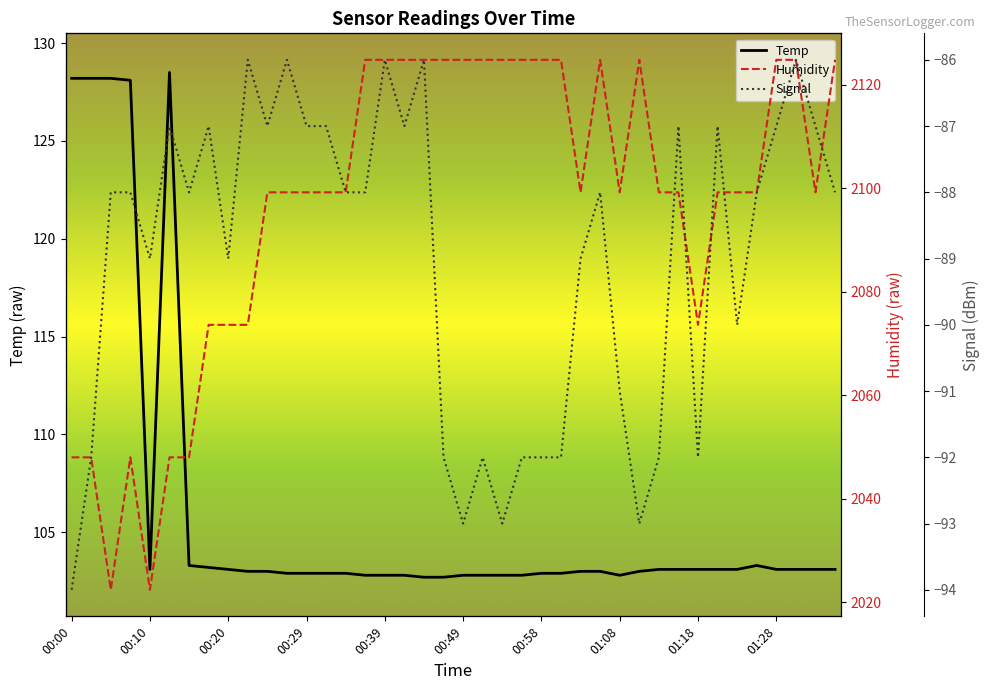

What is the difference between the maximum and minimum values in the Humidity series?

102.4